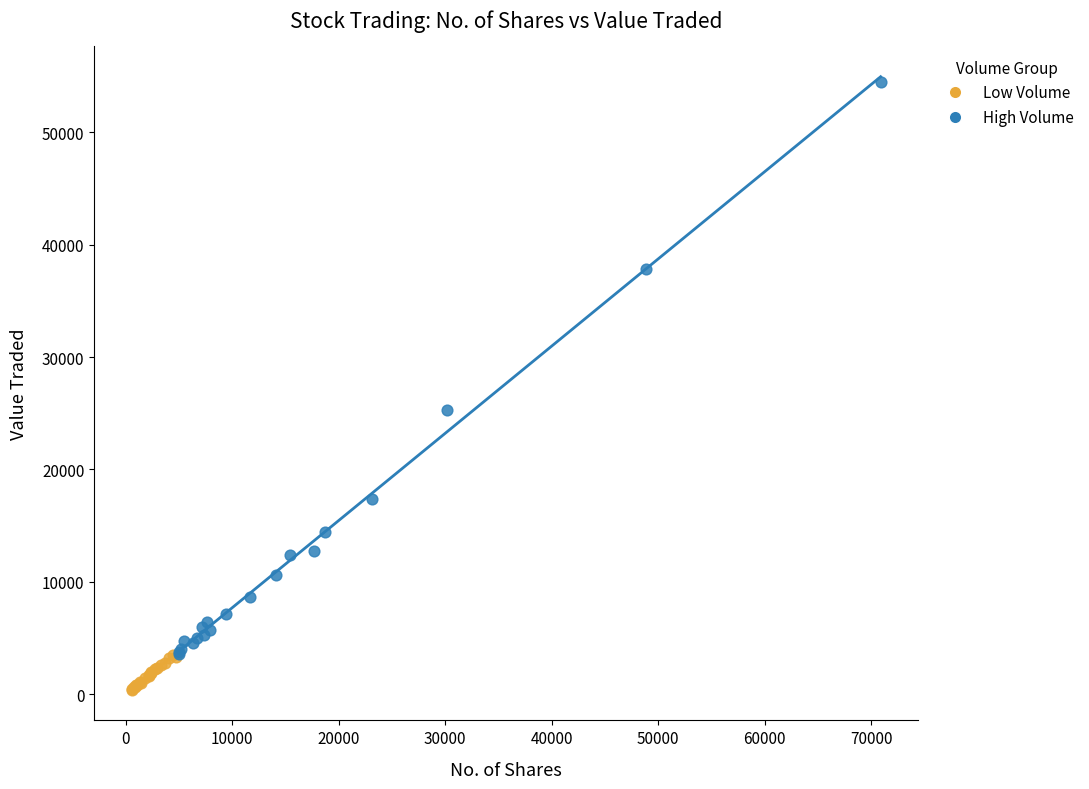

Which series reaches the minimum Y coordinate?

Low Volume